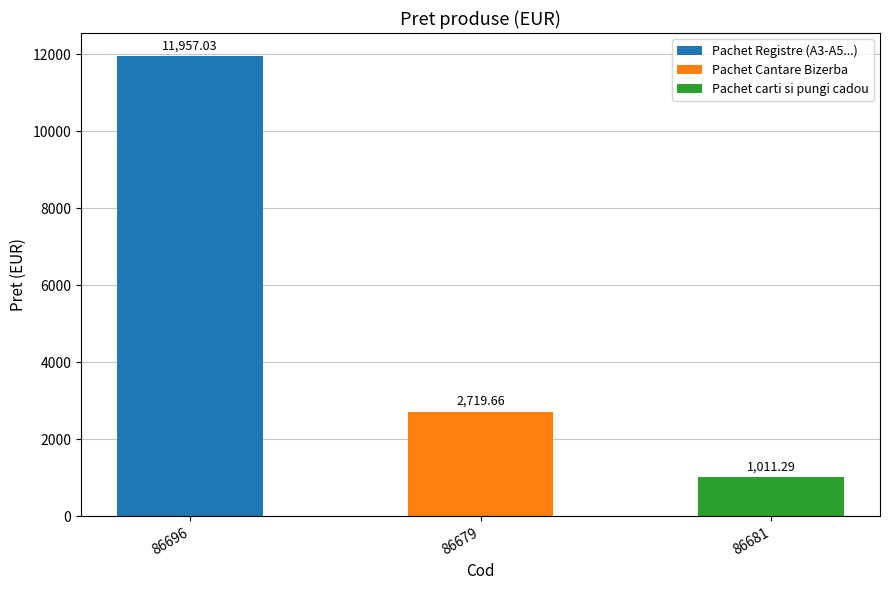

Reading right to left, extract all data points from this chart.

1011.3	2719.7	11957.0